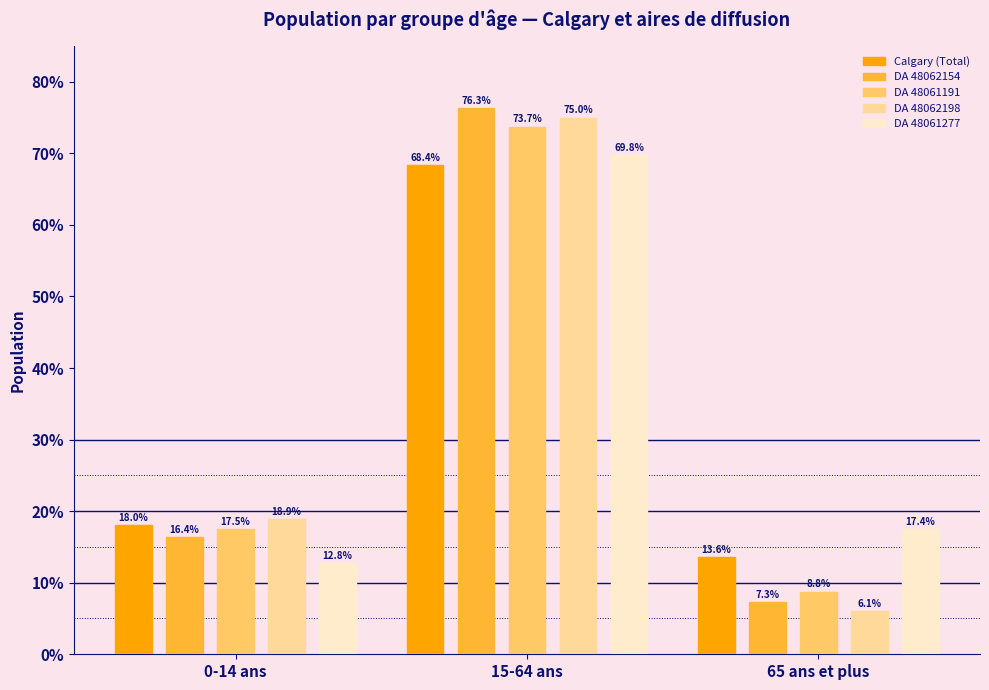

What is the label of the 2nd bar from the left?

15-64 ans